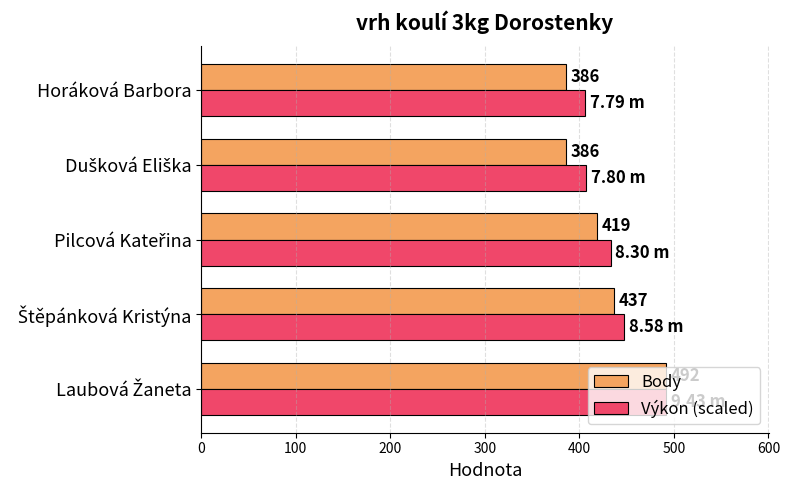

How many values in the Výkon (scaled) series are below 433?

2